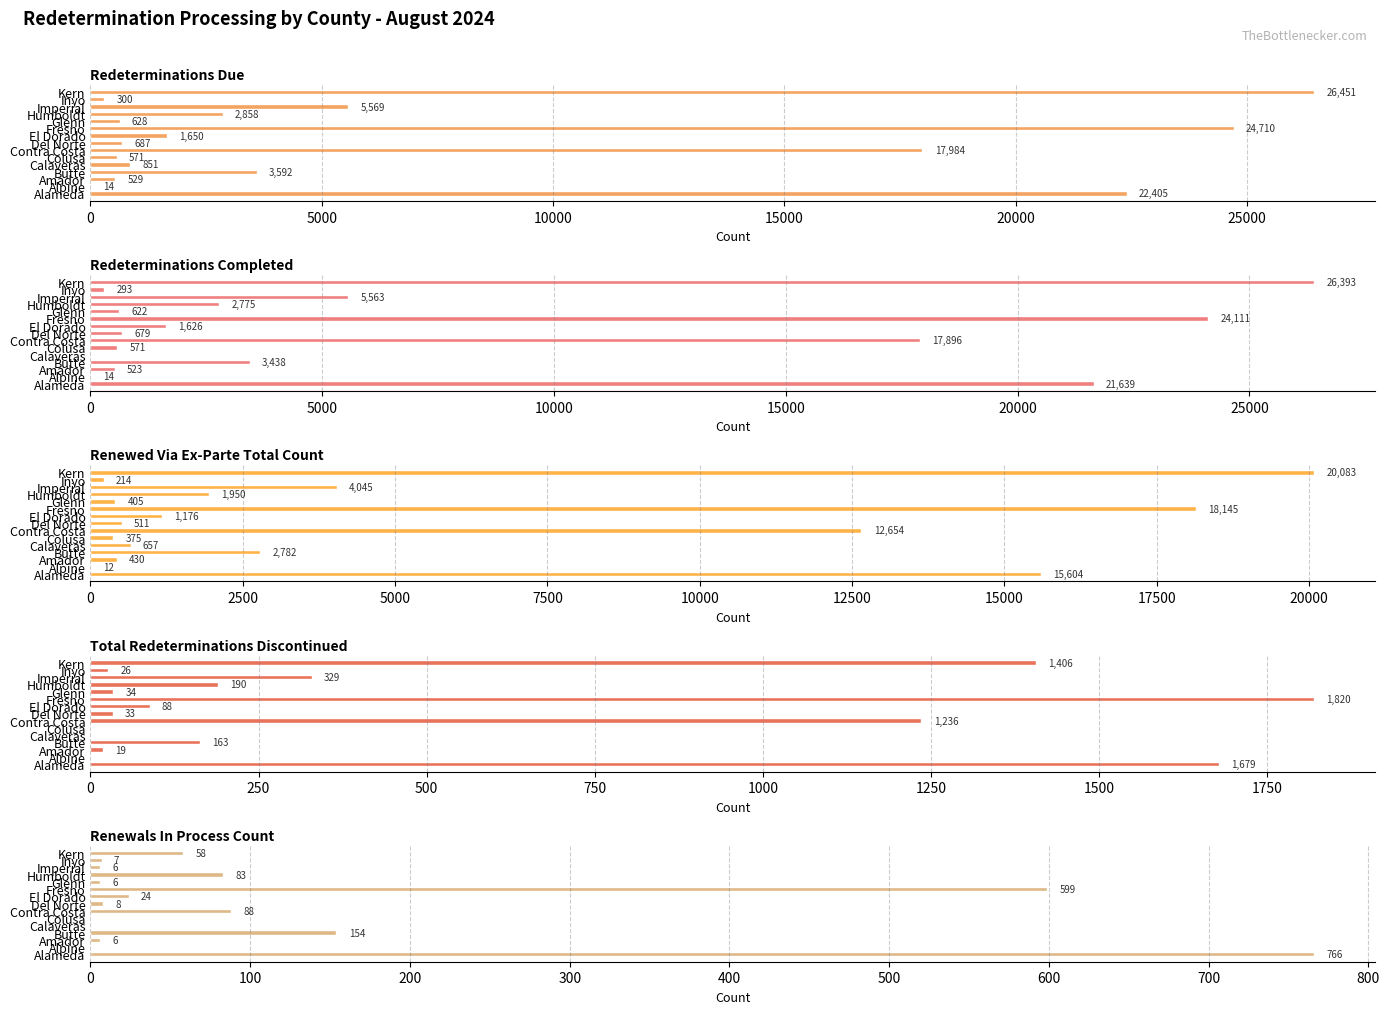

The Renewals In Process Count series shows 344 at Calaveras. True or false?

False